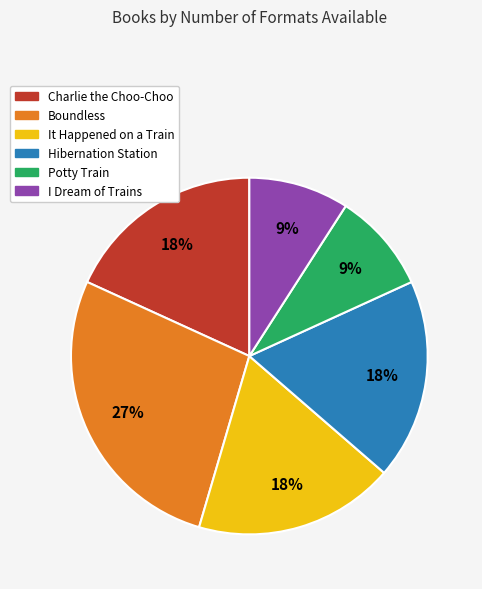

Count the number of slices in the pie.

6